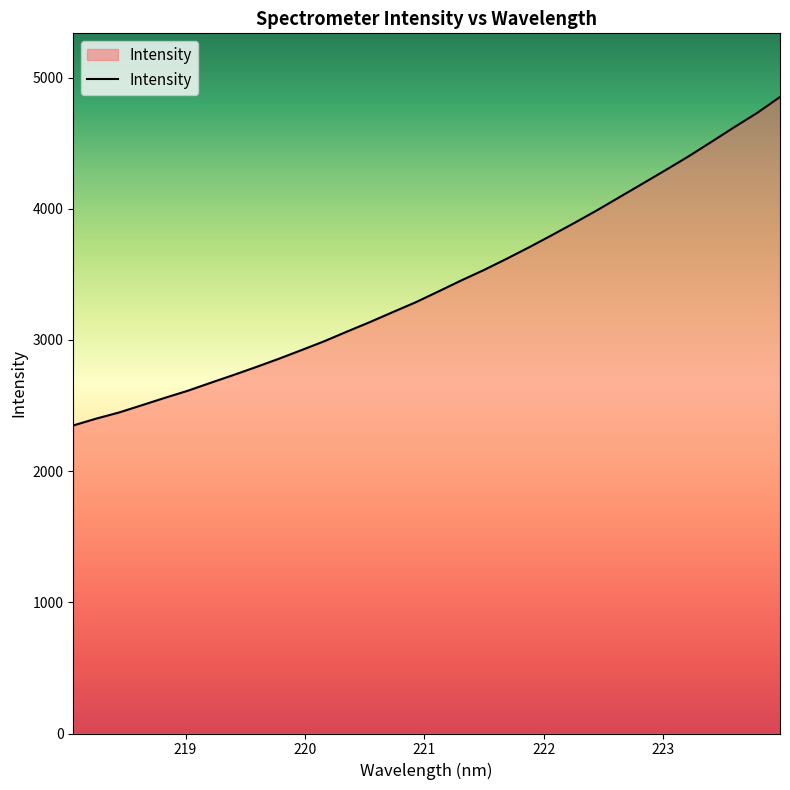

What is the smallest value displayed?

2348.3